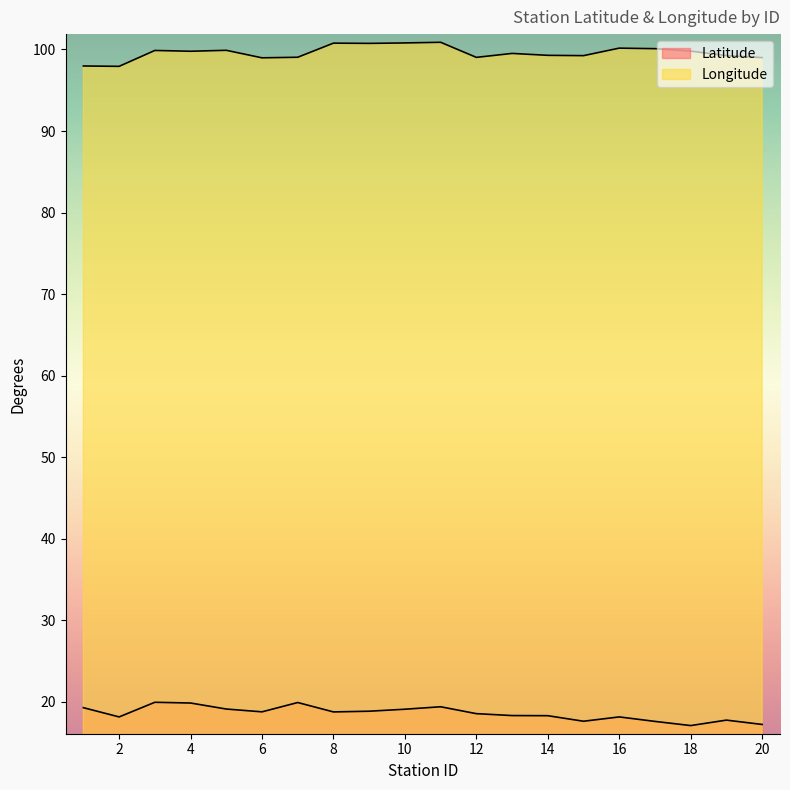

At which category is the sum across all series the highest?

11